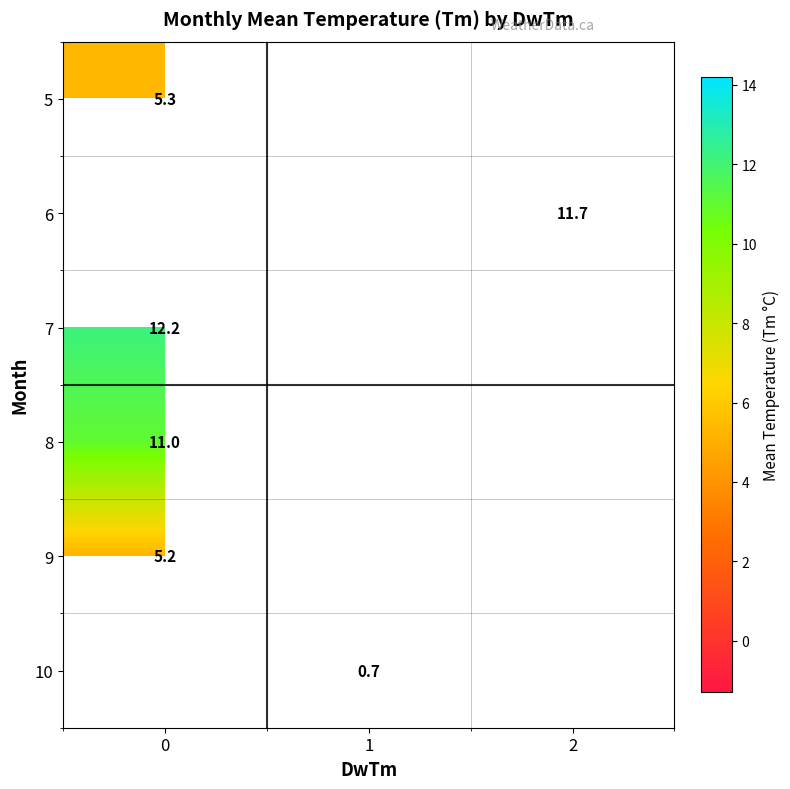

The 6 series shows 4.5 at 2. True or false?

False